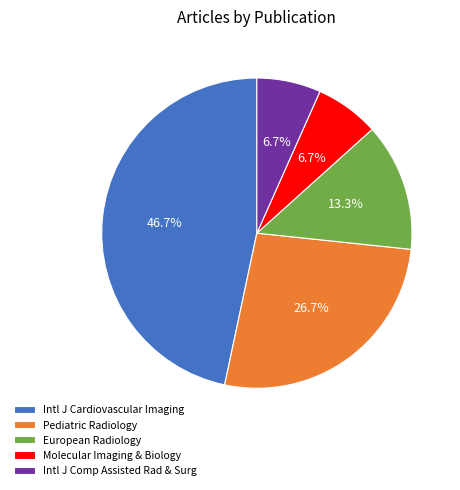

To the nearest percent, what is the difference between the largest and smallest slice percentages?

40%